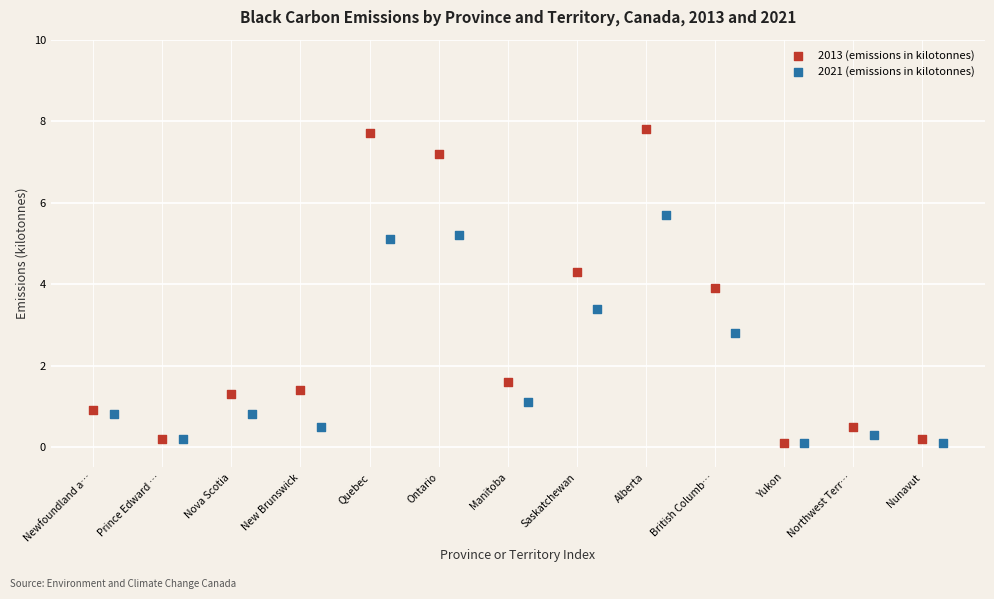

What are all the series names shown in the legend?

2013 (emissions in kilotonnes), 2021 (emissions in kilotonnes)